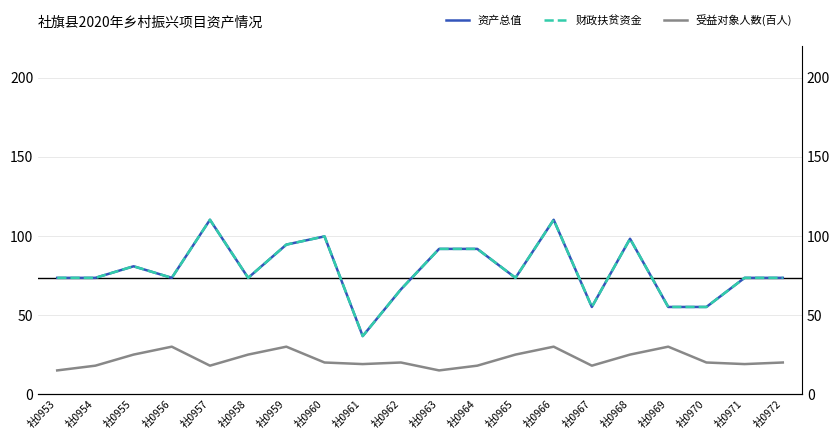

At which label is 受益对象人数(百人) closest to 22?

社0960